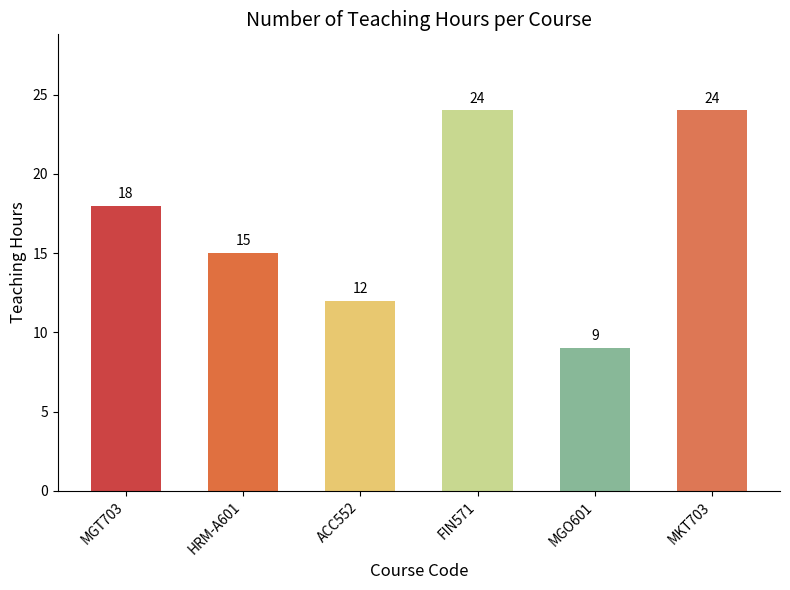

What is the change in value from HRM-A601 to MKT703?

+9